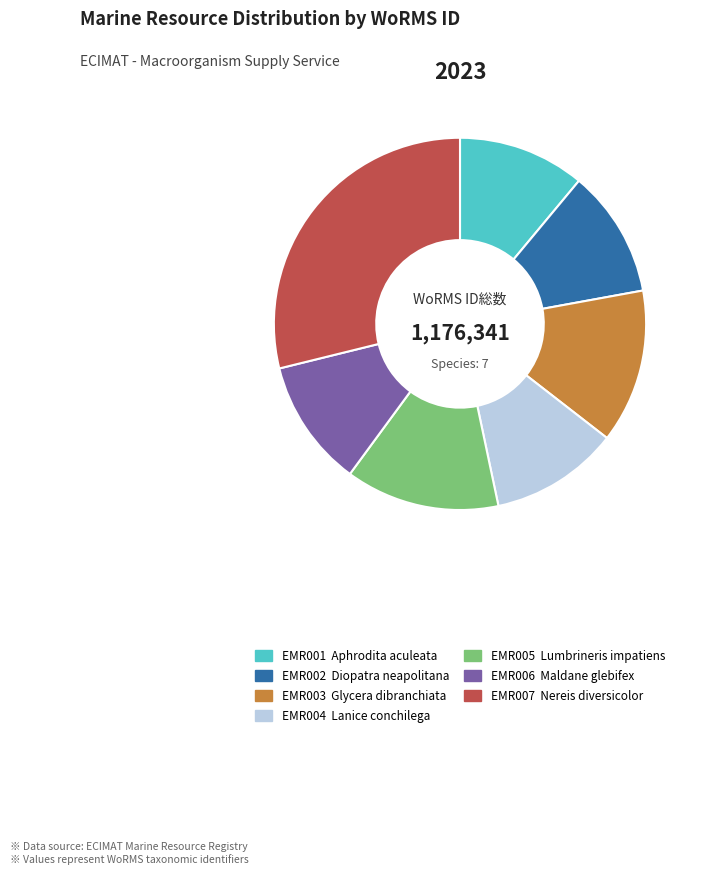

The EMR005 slice represents 2% of the pie. True or false?

False